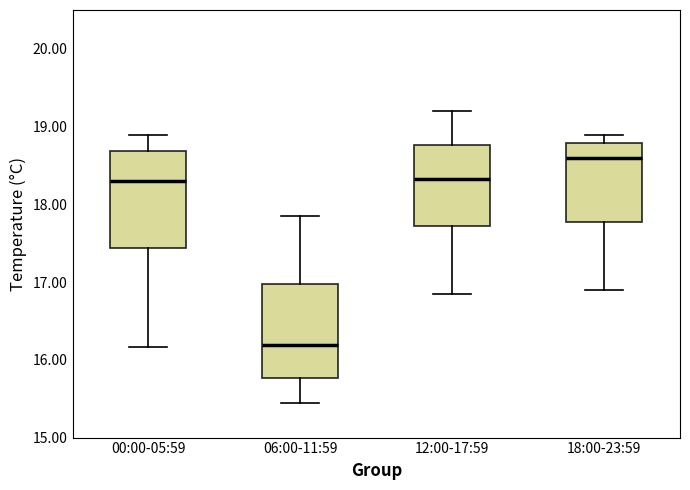

Where is the lower edge of the box for 12:00-17:59 on the y-axis? The values are not printed on the chart, so give them approximately, as read against the axis.

17.7